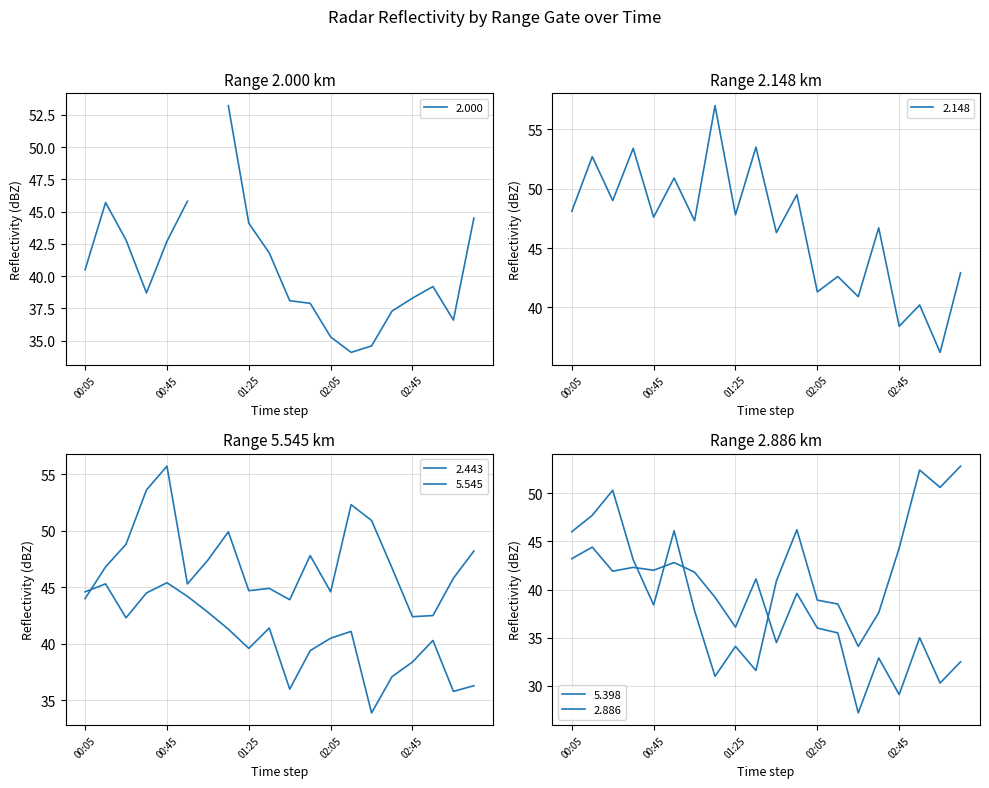

What is the spread (max minus min) of values at 2010/12/01 00:55?

8.1